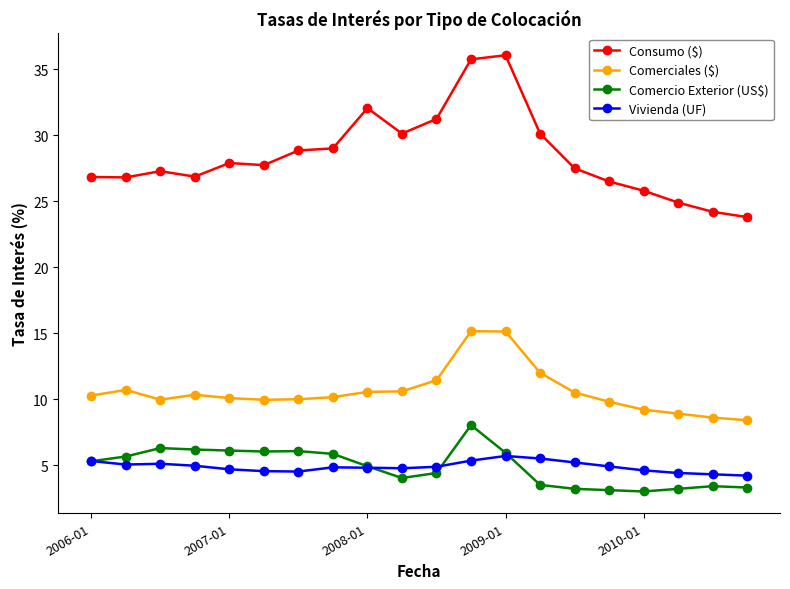

Which series has the largest total across all categories?

Consumo ($)